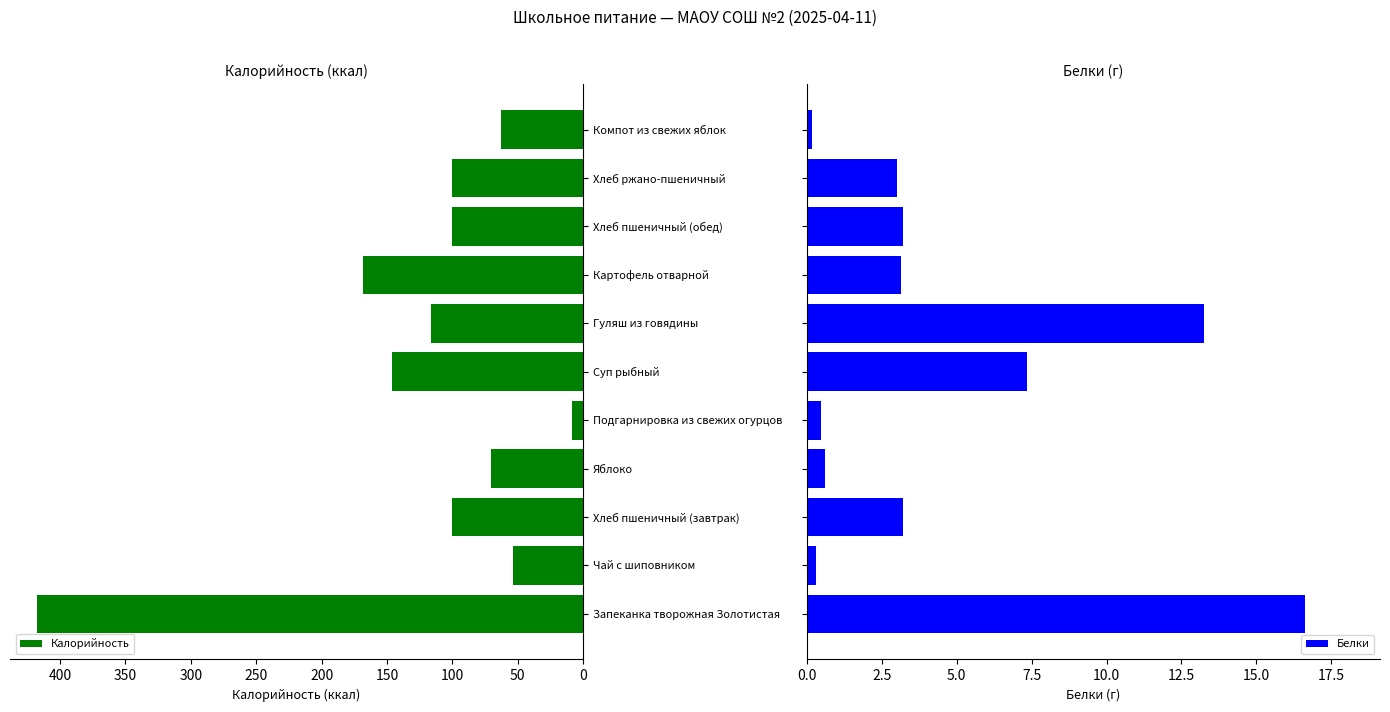

What are all the series names shown in the legend?

Калорийность, Белки